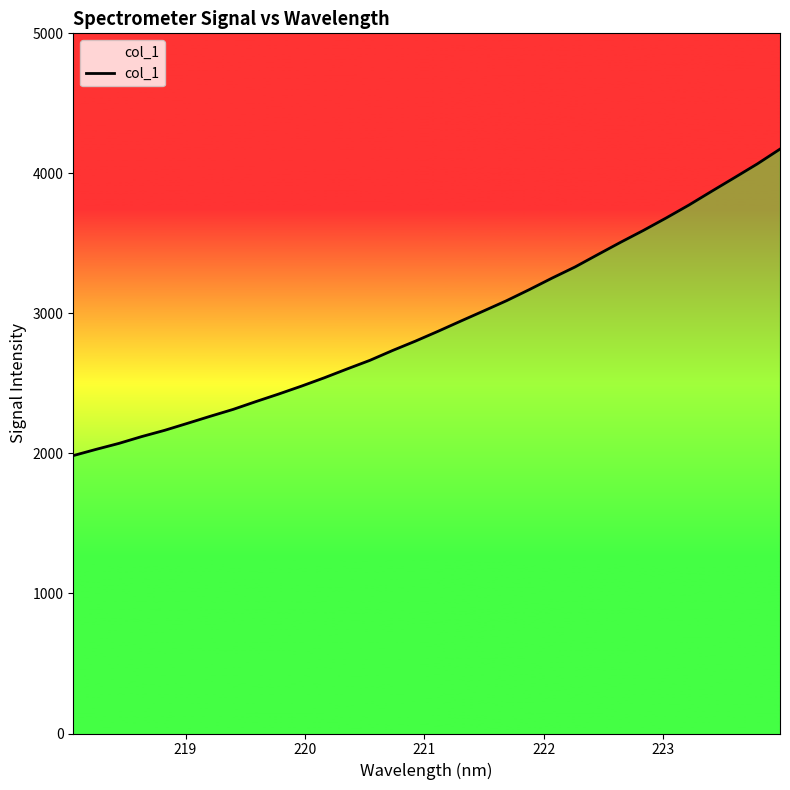

What is the smallest value displayed?

1984.6